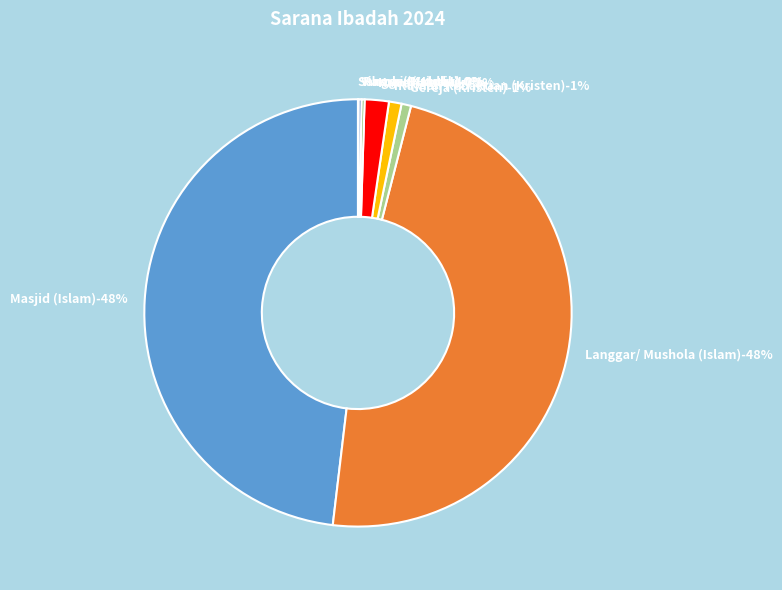

True or false: Cetiya (Buddha) accounts for 7% of the total.

False